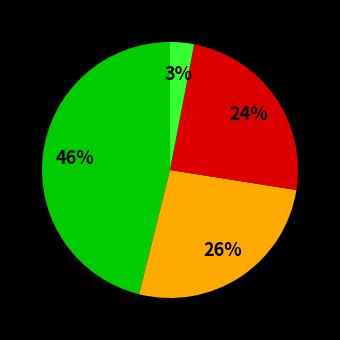

To the nearest percent, what is the difference between the largest and smallest slice percentages?

43%